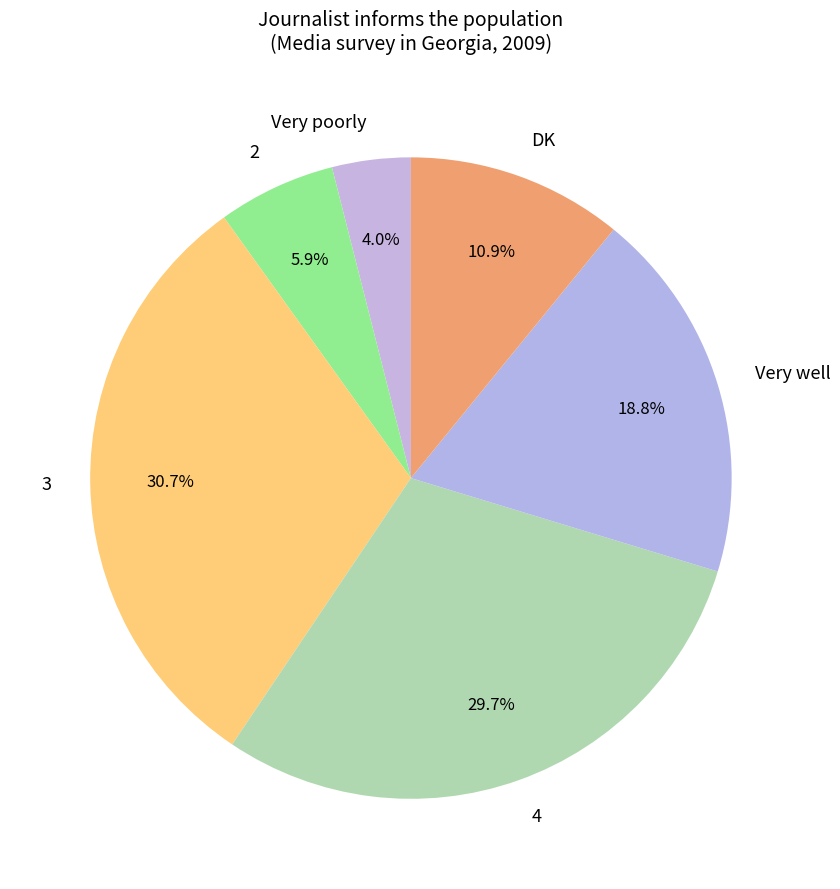

Which slice is the largest?

3